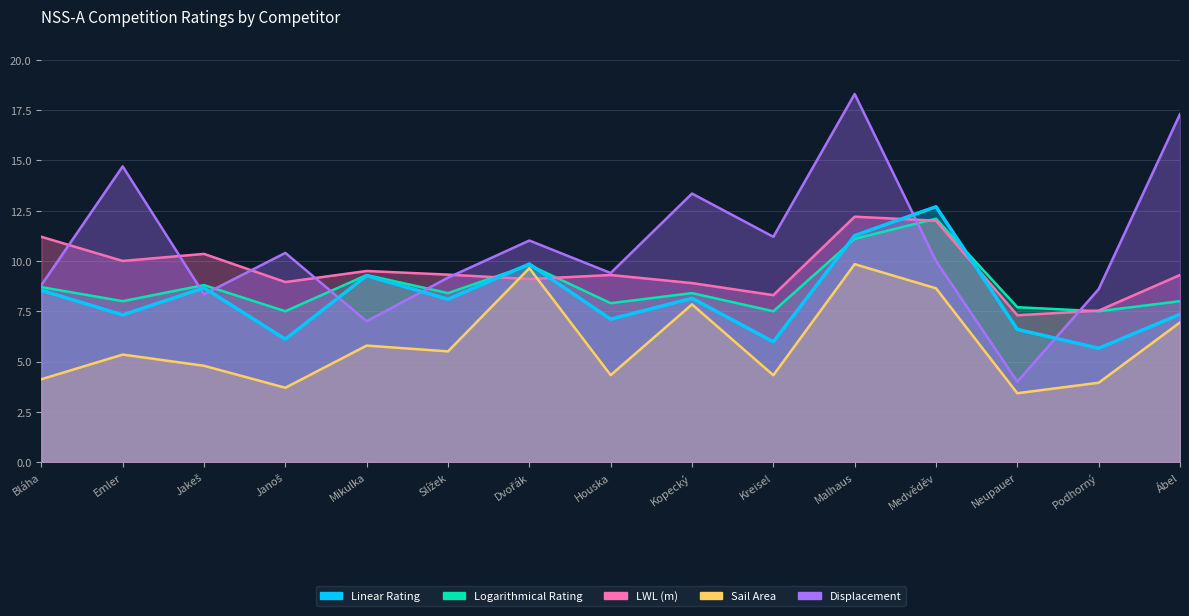

Where is the first local maximum for Displacement?

Emler